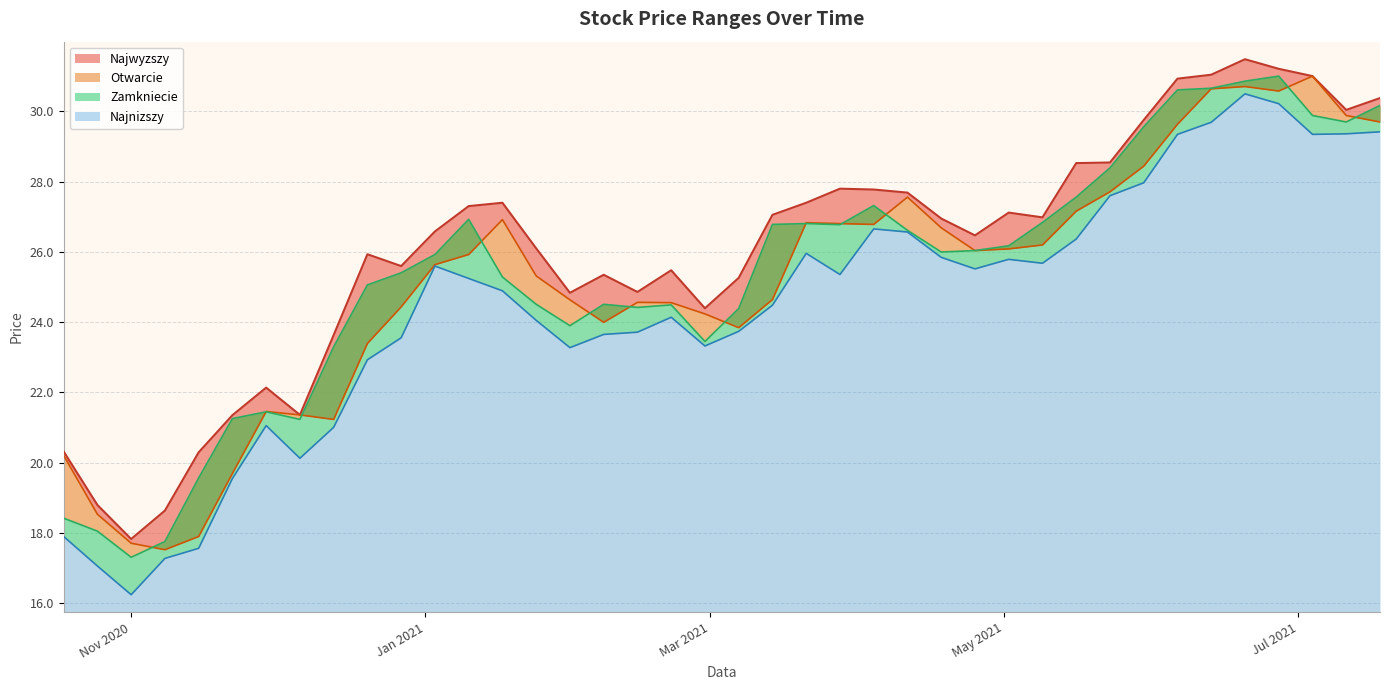

True or false: Najwyzszy and Najnizszy cross at least once.

False